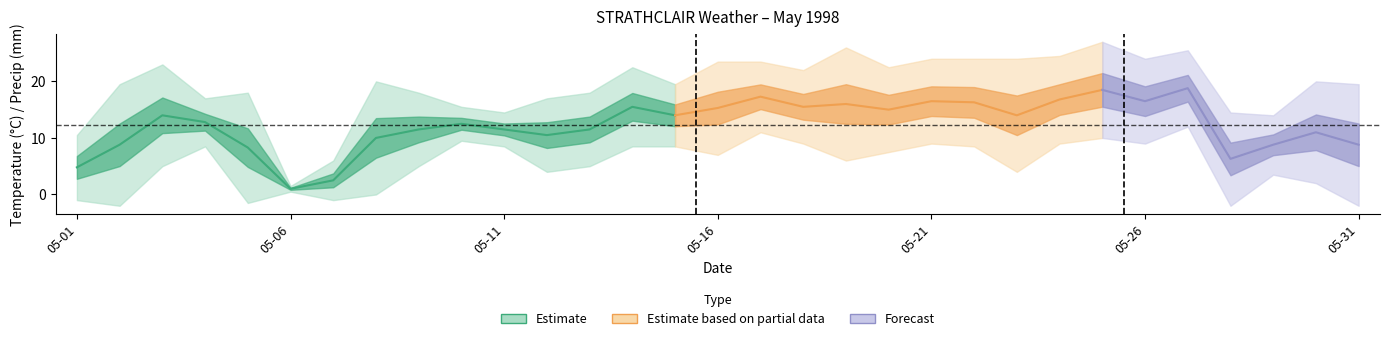

Reading left to right, transcribe all the data shown in this chart.

Max Temp (C): 10.5	19.5	23.0	17.0	18.0	1.5	6.0	20.0	18.0	15.5	14.5	17.0	18.0	22.5	19.5	23.5	23.5	22.0	26.0	22.5	24.0	24.0	24.0	24.5	27.0	24.0	25.5	14.5	14.0	20.0	19.5
Mean Temp (C): 4.8	8.8	14.0	12.8	8.3	1.0	2.5	10.0	11.5	12.5	11.5	10.5	11.5	15.5	14.0	15.3	17.3	15.5	16.0	15.0	16.5	16.3	14.0	16.8	18.5	16.5	18.8	6.3	8.8	11.0	8.8
Min Temp (C): -1.0	-2.0	5.0	8.5	-1.5	0.5	-1.0	0.0	5.0	9.5	8.5	4.0	5.0	8.5	8.5	7.0	11.0	9.0	6.0	7.5	9.0	8.5	4.0	9.0	10.0	9.0	12.0	-2.0	3.5	2.0	-2.0
Heat Deg Days (C): 13.2	9.2	4.0	5.2	9.7	17.0	15.5	8.0	6.5	5.5	6.5	7.5	6.5	2.5	4.0	2.7	0.7	2.5	2.0	3.0	1.5	1.7	4.0	1.2	0.0	1.5	0.0	11.7	9.2	7.0	9.2
Total Precip (mm): 0.0	0.0	0.0	0.0	0.0	0.2	0.0	0.0	5.4	2.0	1.2	0.0	0.0	2.4	0.2	0.4	1.4	0.0	0.0	0.0	0.0	0.0	0.0	0.0	0.0	22.6	9.0	0.0	0.0	0.0	0.0